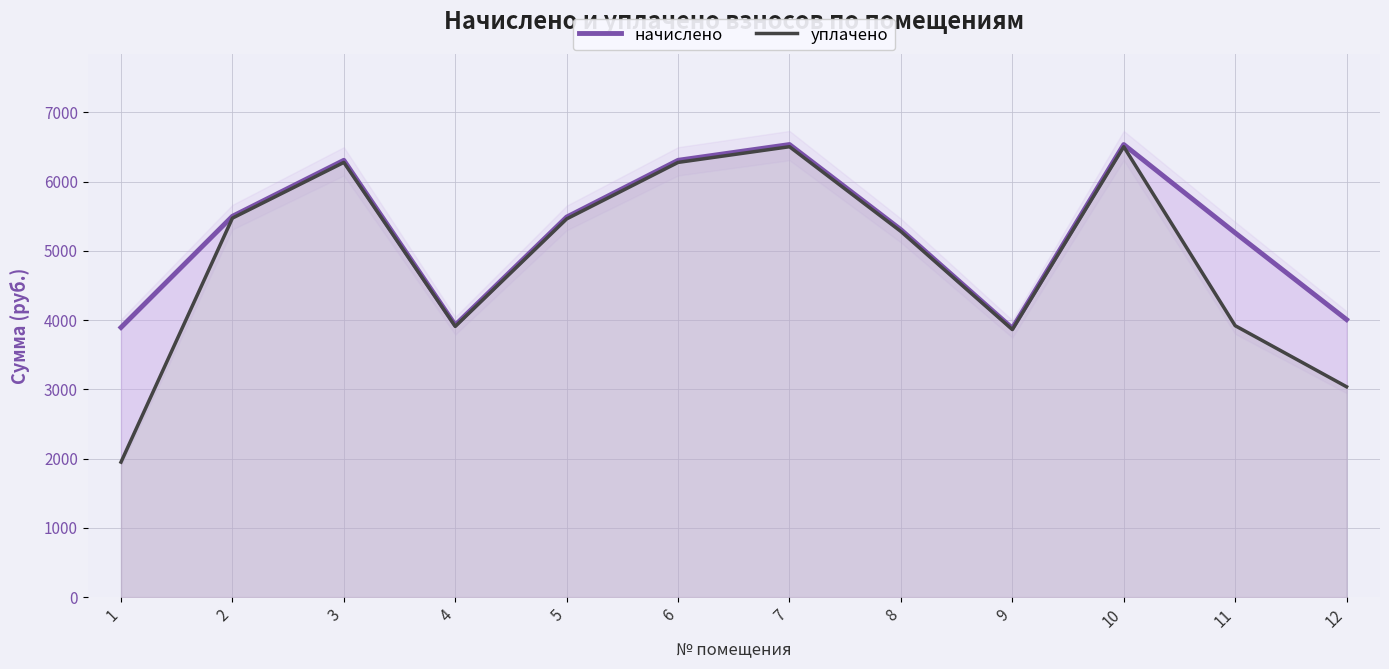

Rank the series by their maximum value, from lowest to highest.

уплачено, начислено